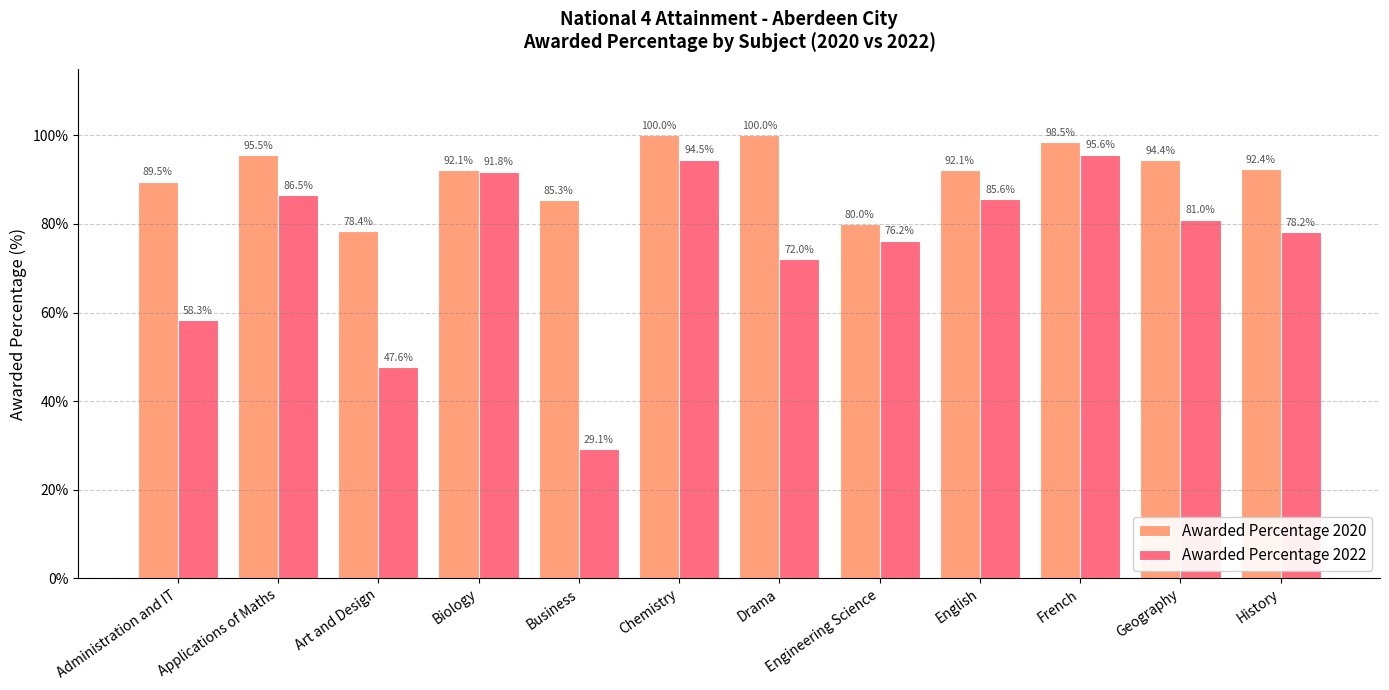

Is it true that Awarded Percentage 2020 equals 122.7 at Administration and IT?

False